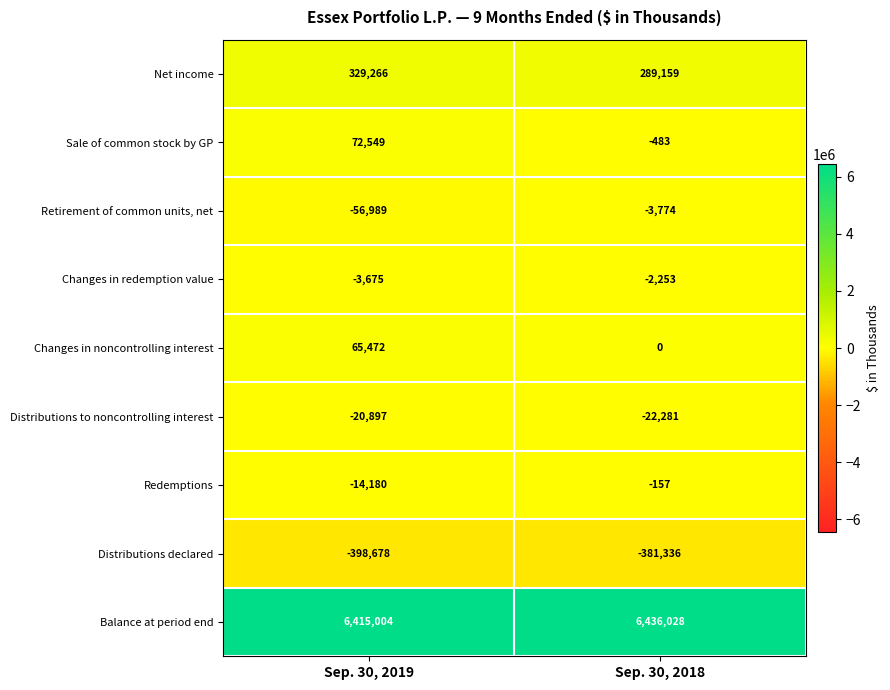

Rank the series at Sep. 30, 2019 from highest to lowest value.

Balance at period end, Net income, Sale of common stock by GP, Changes in noncontrolling interest, Changes in redemption value, Redemptions, Distributions to noncontrolling interest, Retirement of common units, net, Distributions declared